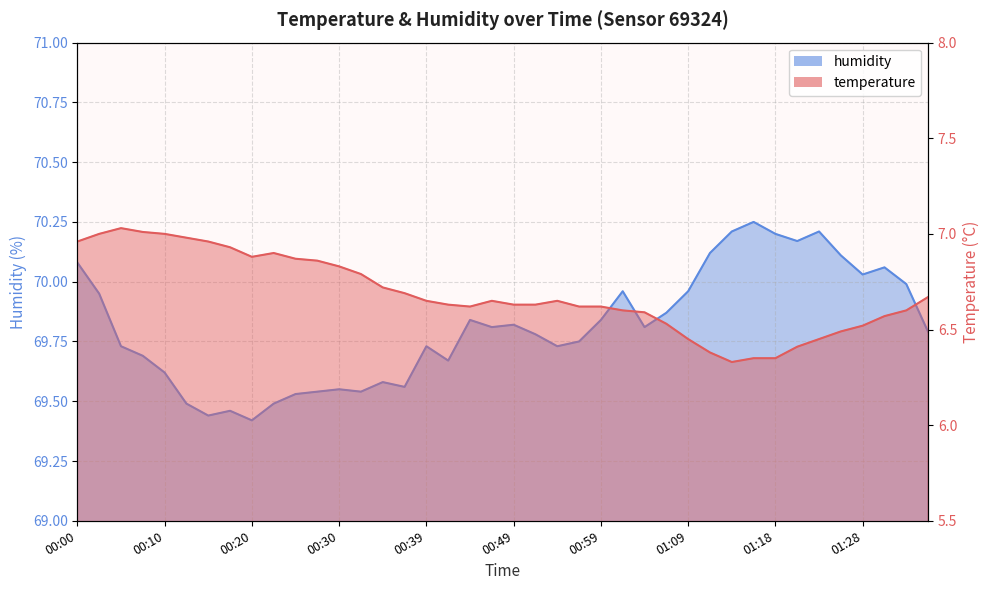

What is the minimum value shown in the chart?

6.3